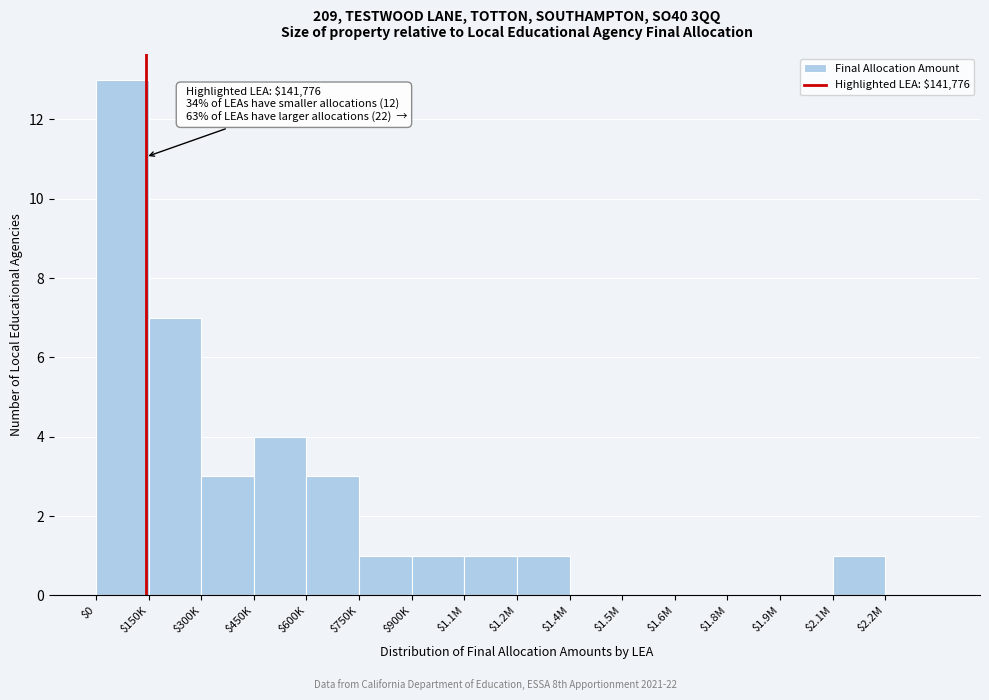

What is the sum of all values?

35